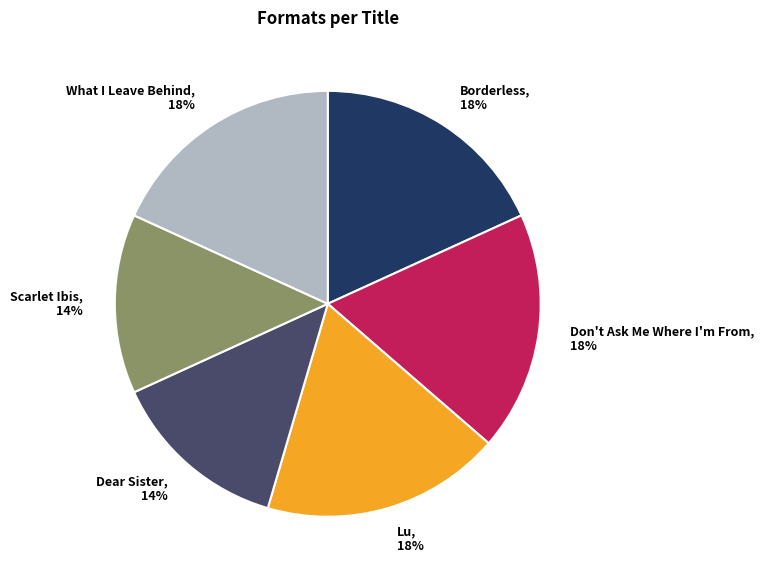

Does any single category account for the majority?

No